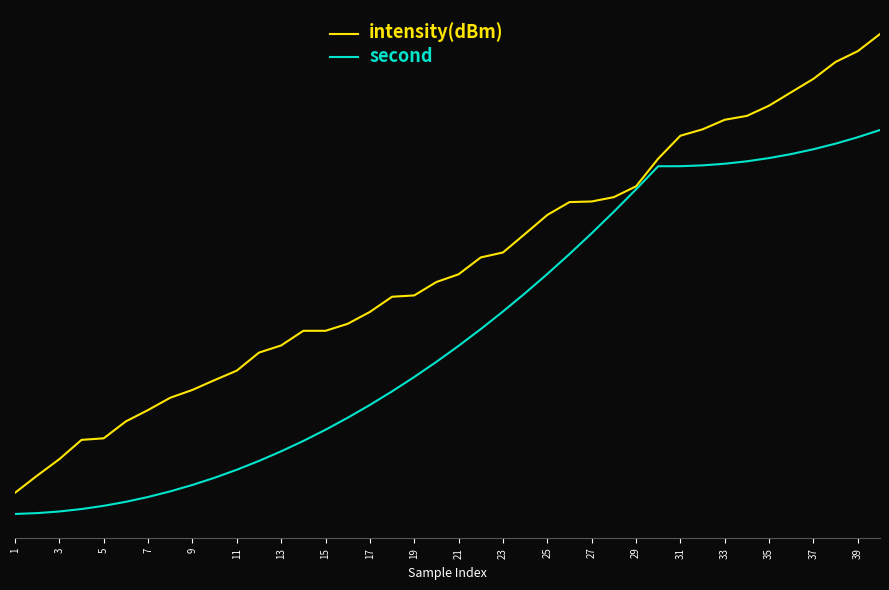

True or false: second has more than 2 points higher than both neighbors.

False